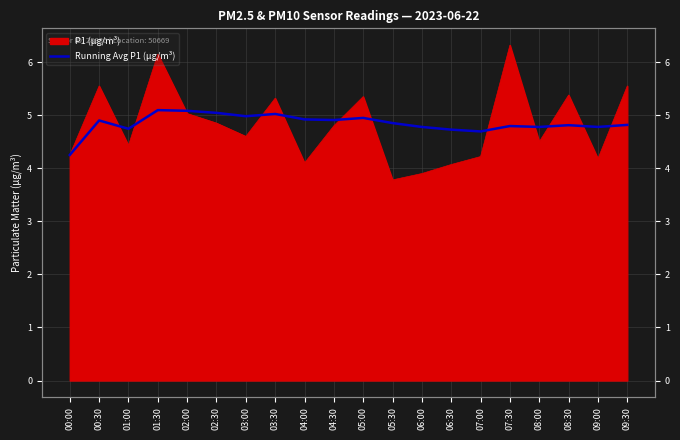

How many lines are shown in the chart?

1